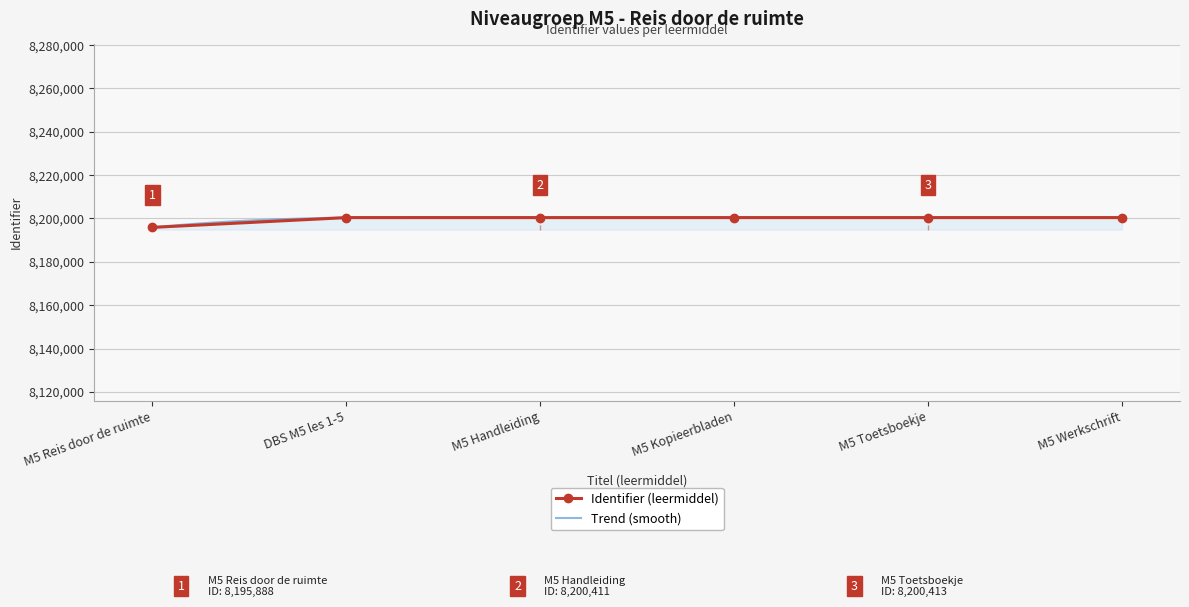

True or false: there are more than 1 points higher than both neighbors.

False